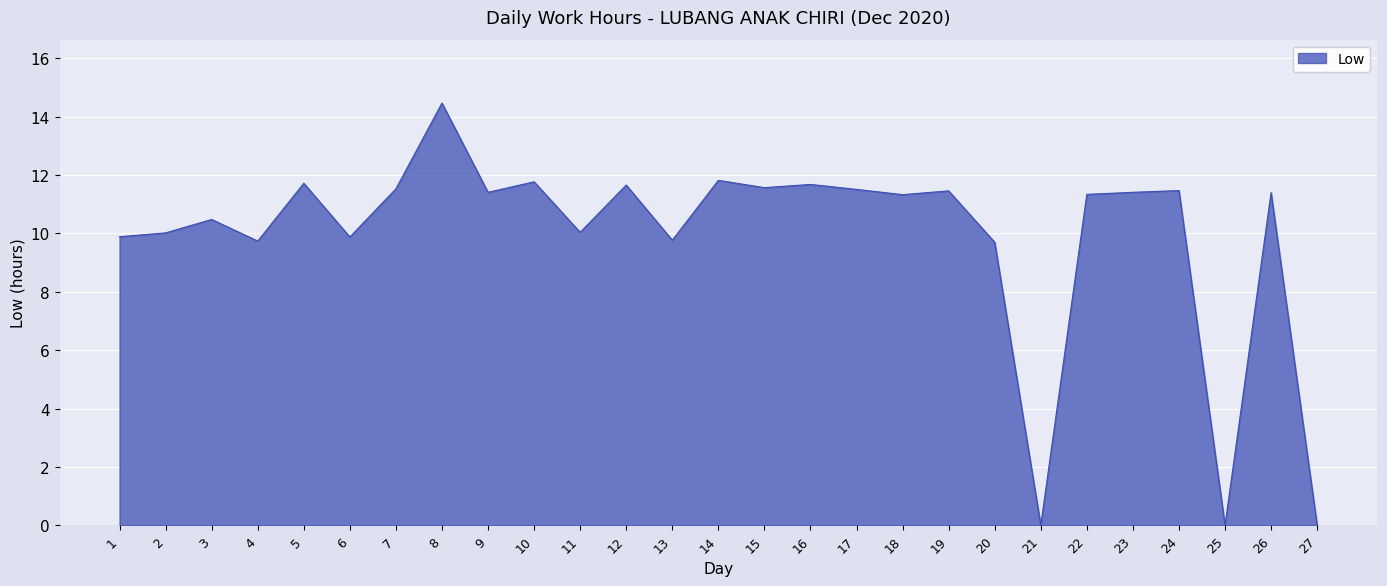

What is the maximum value shown in the chart?

14.5